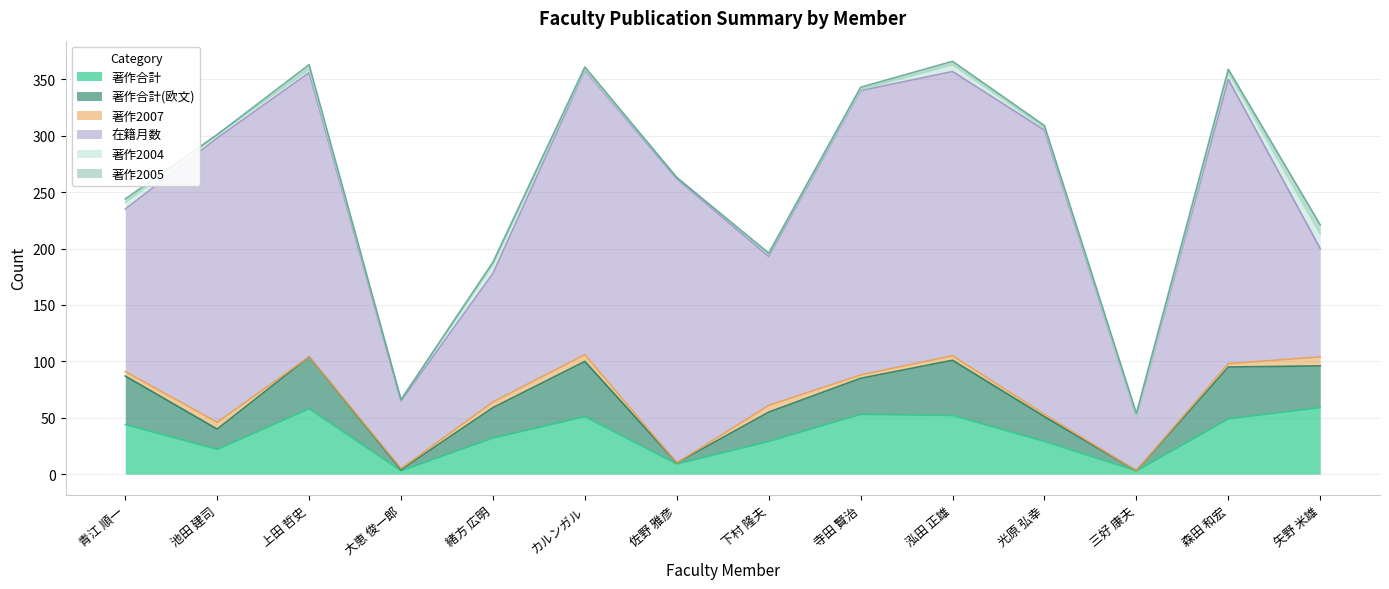

Count the number of data series in this chart.

6